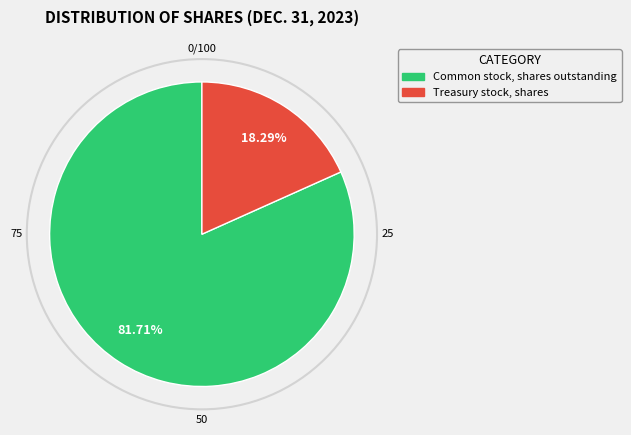

What percentage do Common stock, shares outstanding and Treasury stock, shares together represent?

100.0%